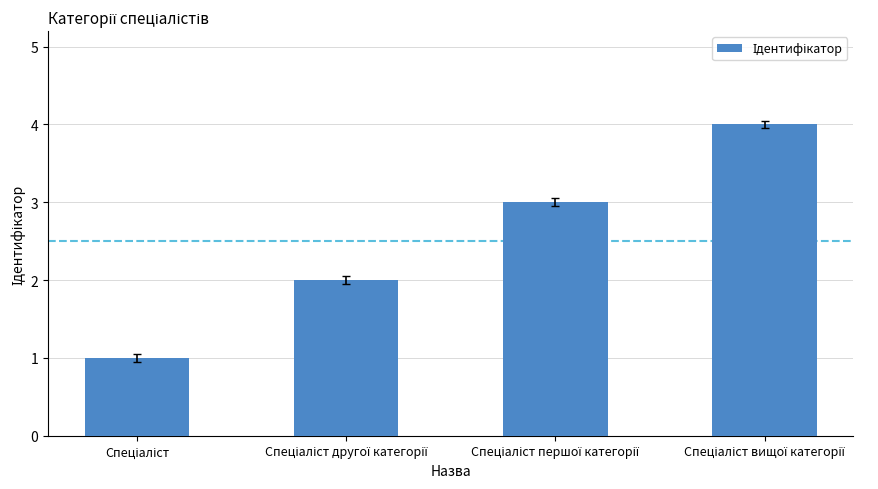

What is the difference between the maximum and minimum values?

3